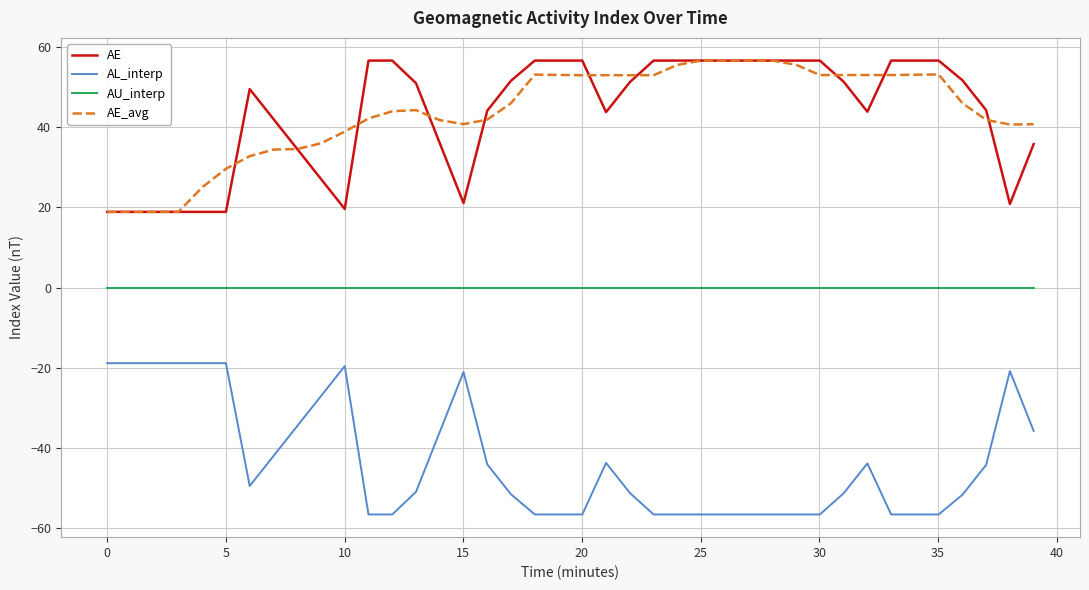

What is the lowest value of the AE_avg series?

18.9